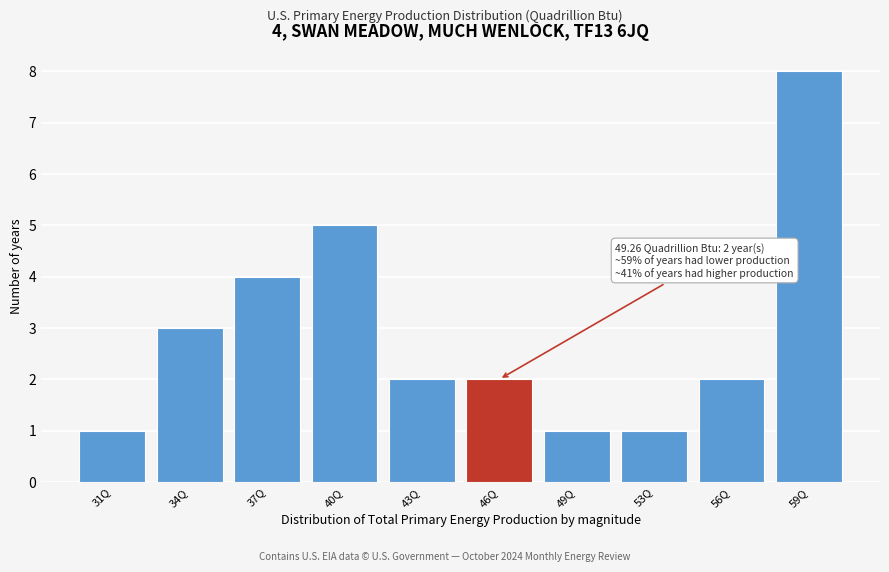

Reading left to right, extract all data points from this chart.

31Q=1	34Q=3	37Q=4	40Q=5	43Q=2	46Q=2	49Q=1	53Q=1	56Q=2	59Q=8